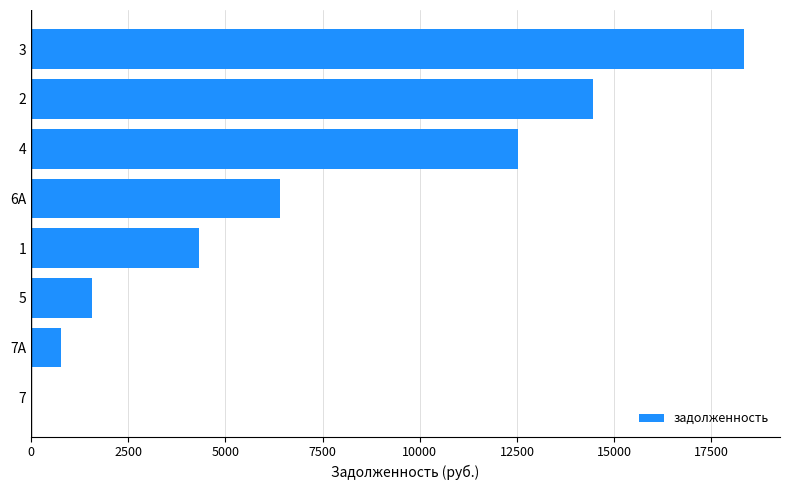

Approximately how many times larger is the value at 6А compared to 2?

0.4